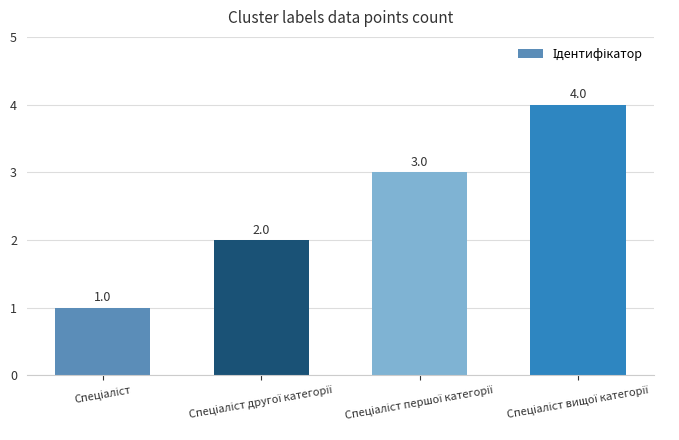

What is the greatest value displayed?

4